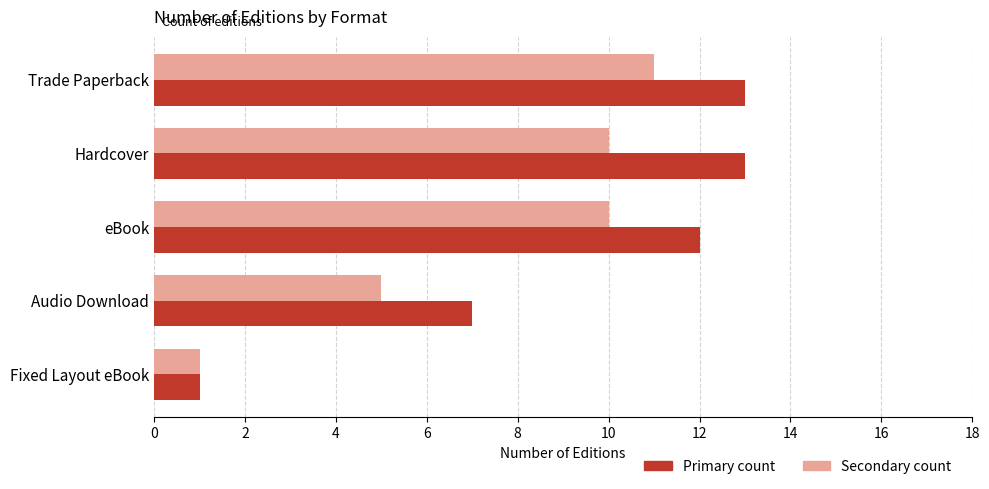

At which category does the chart reach its minimum across all series?

Fixed Layout eBook